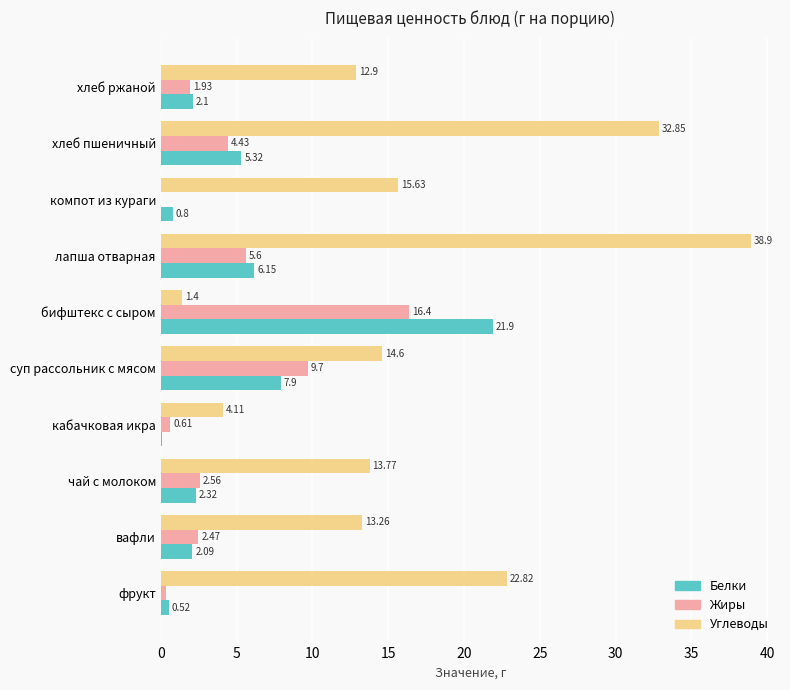

What is the greatest value displayed?

38.9